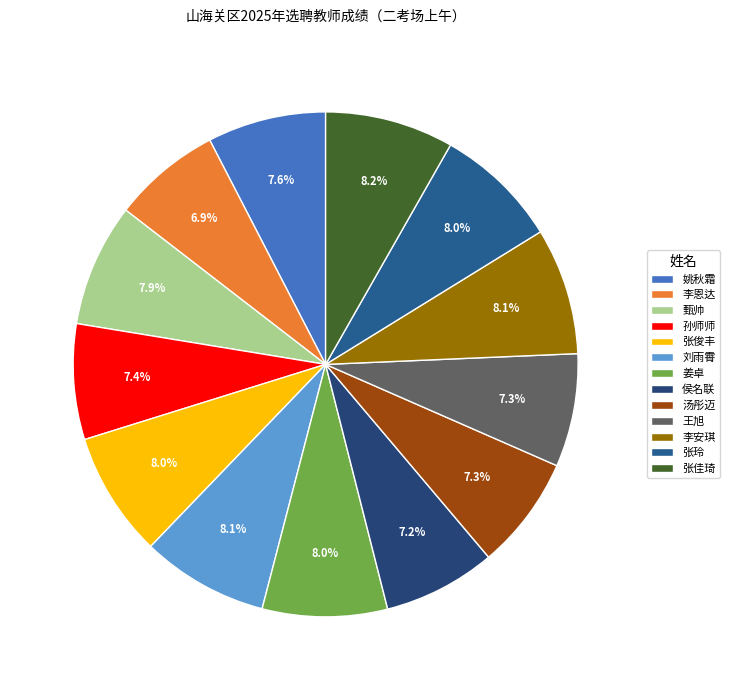

What is the largest slice in the pie chart?

张佳琦